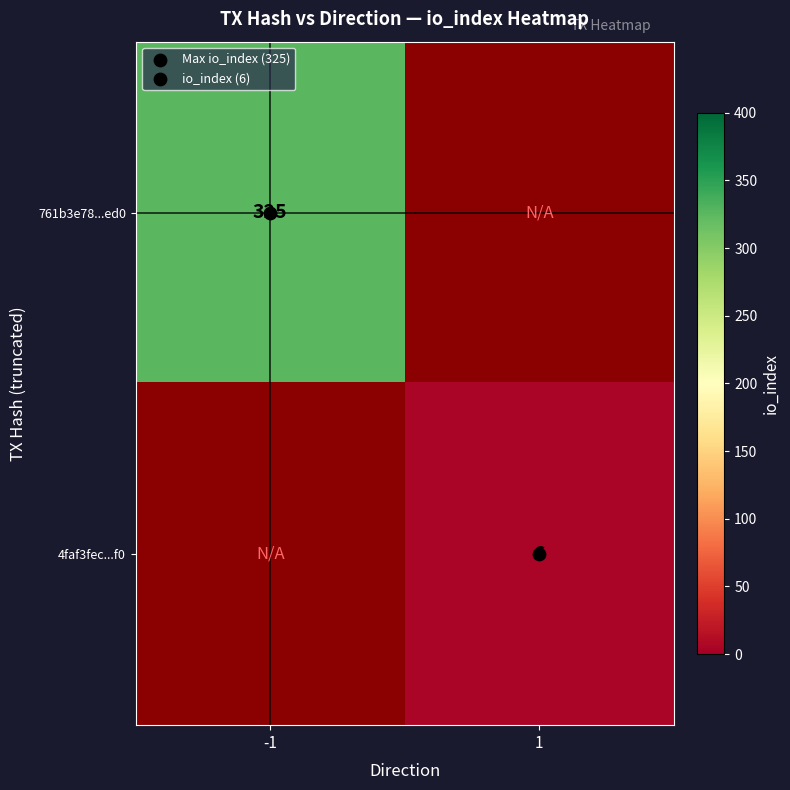

How many categories are shown in the chart?

2